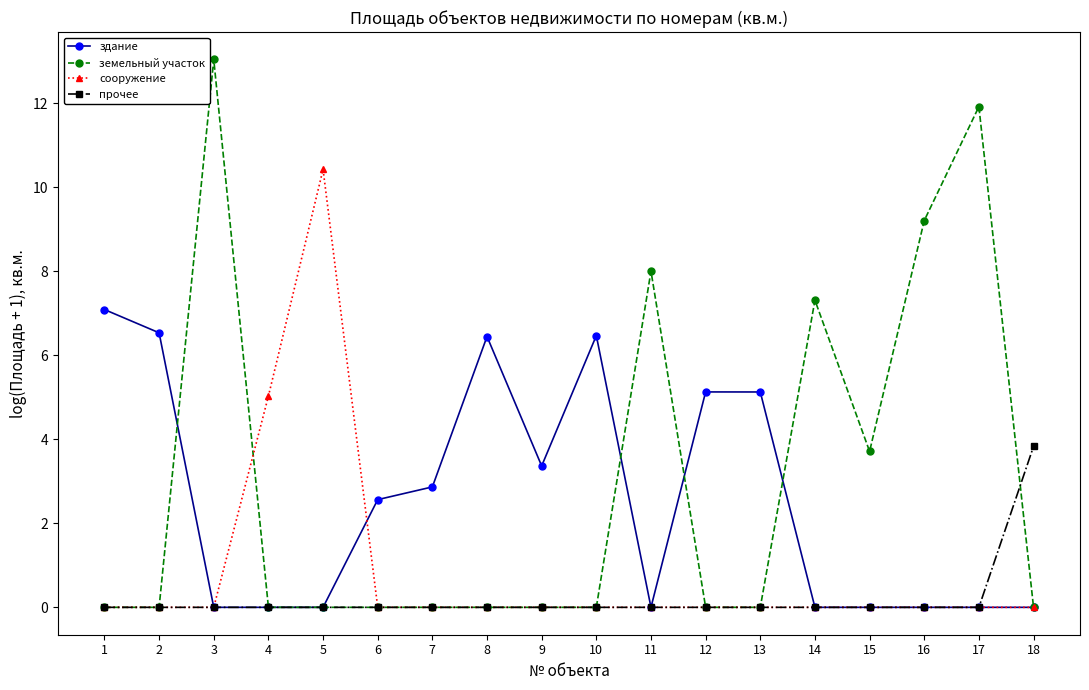

True or false: сооружение has more than 0 points higher than both neighbors.

True